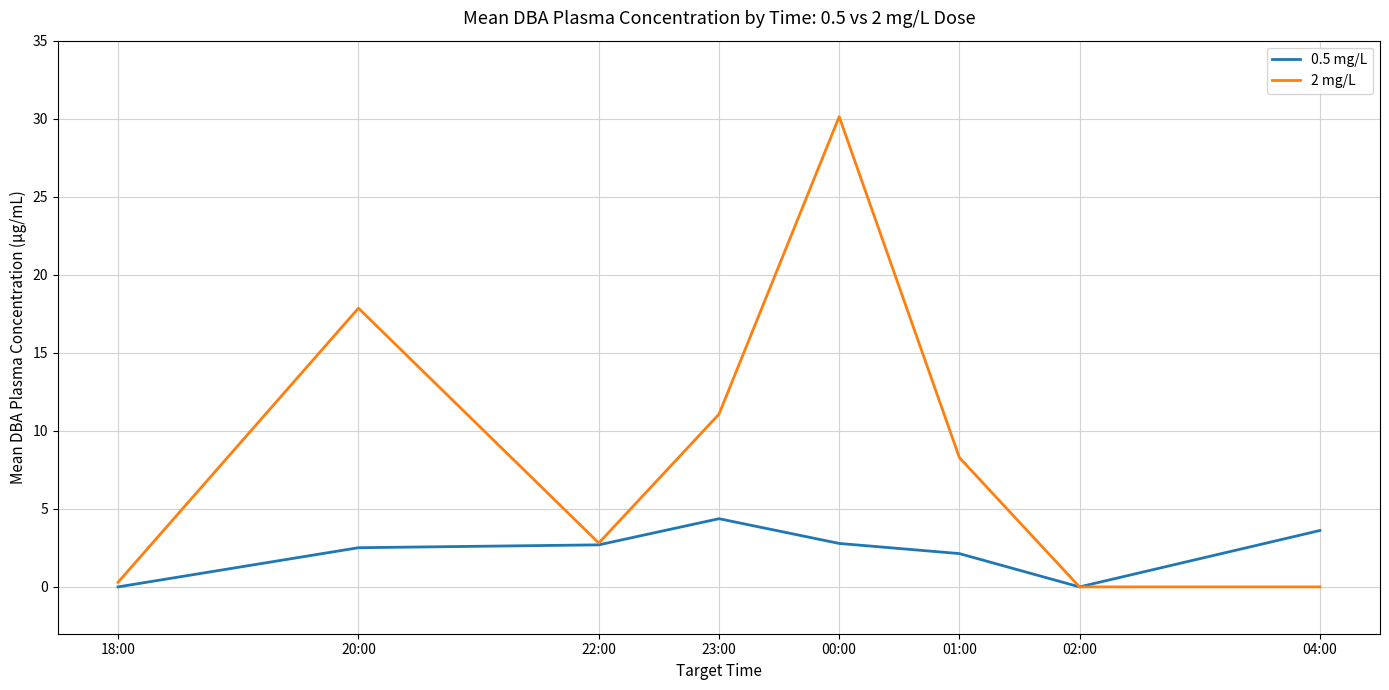

List the series in order of their peak value, lowest first.

0.5 mg/L, 2 mg/L